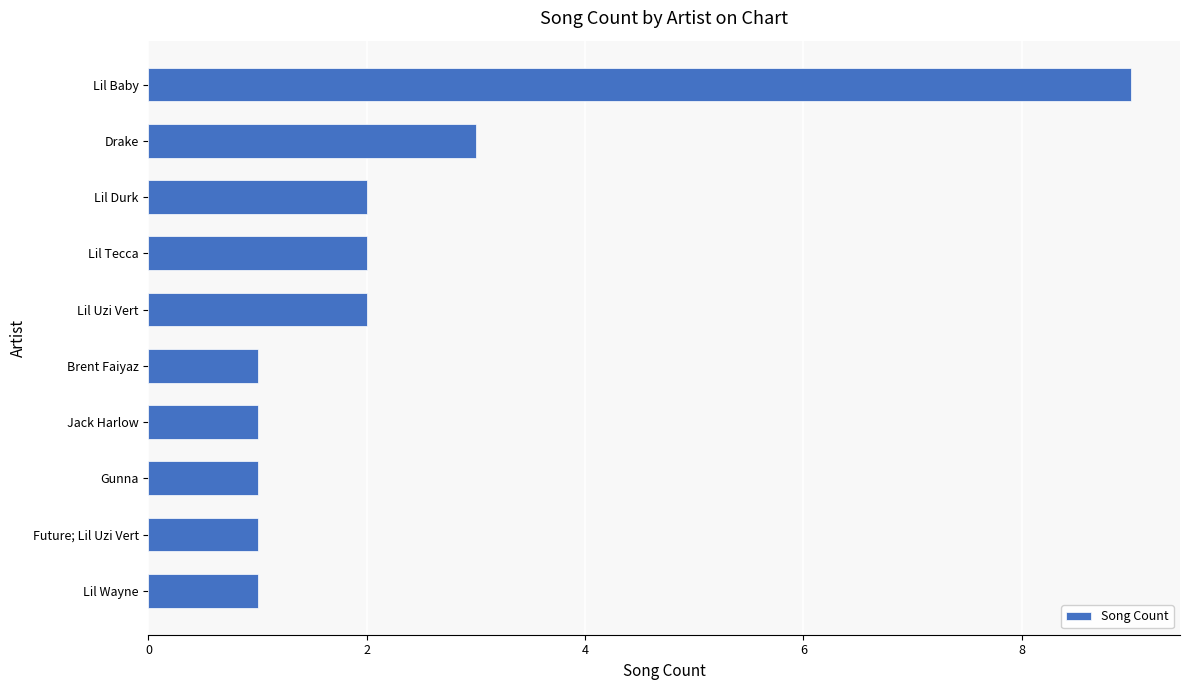

True or false: the data shows 2 at Lil Durk.

True